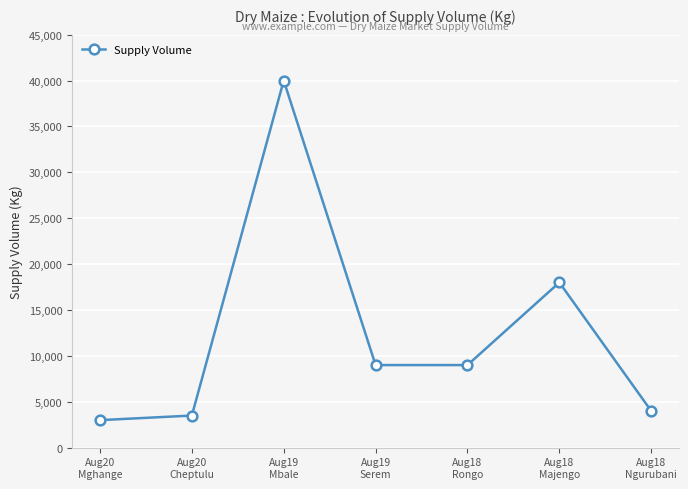

What is the difference between the values at Aug18
Majengo and Aug19
Serem?

9000